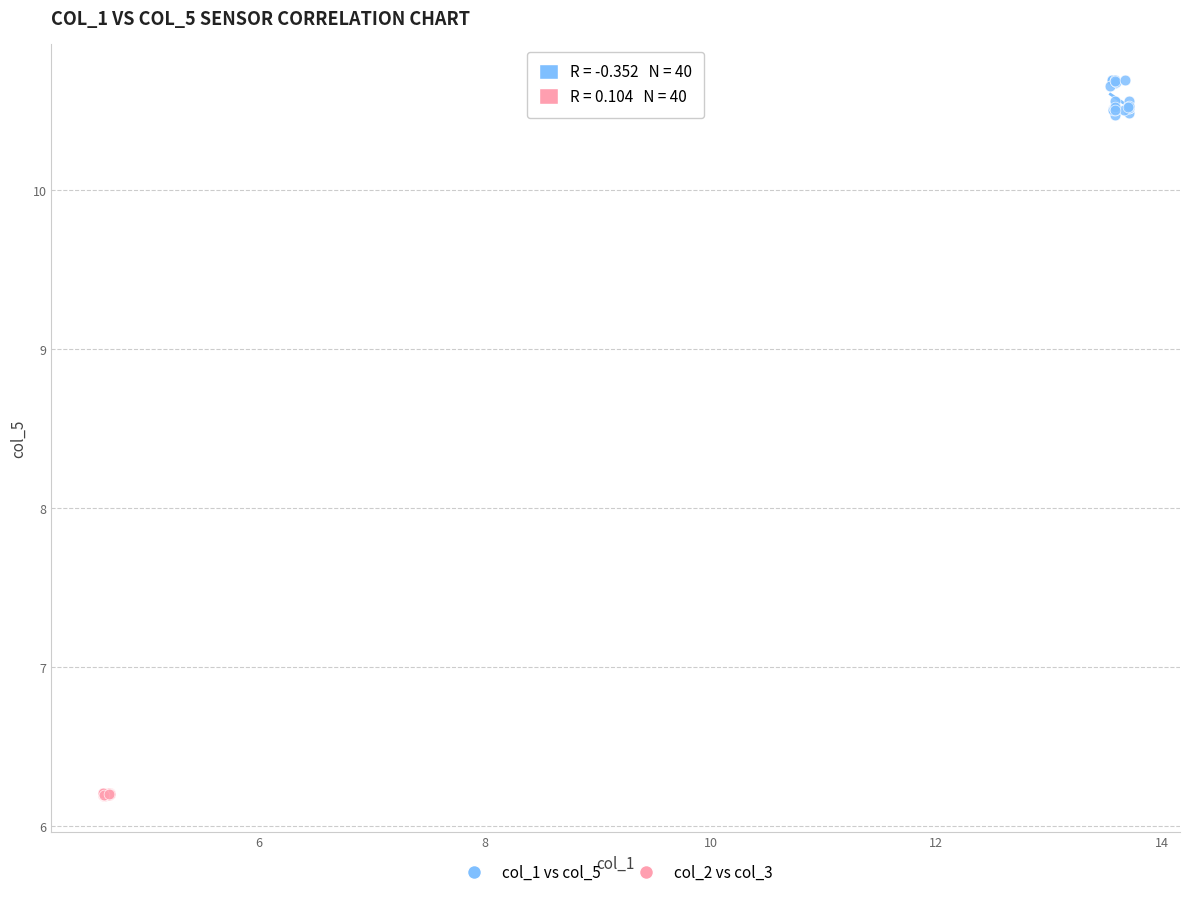

Which series has the largest Y range (max minus min)?

col_1 vs col_5